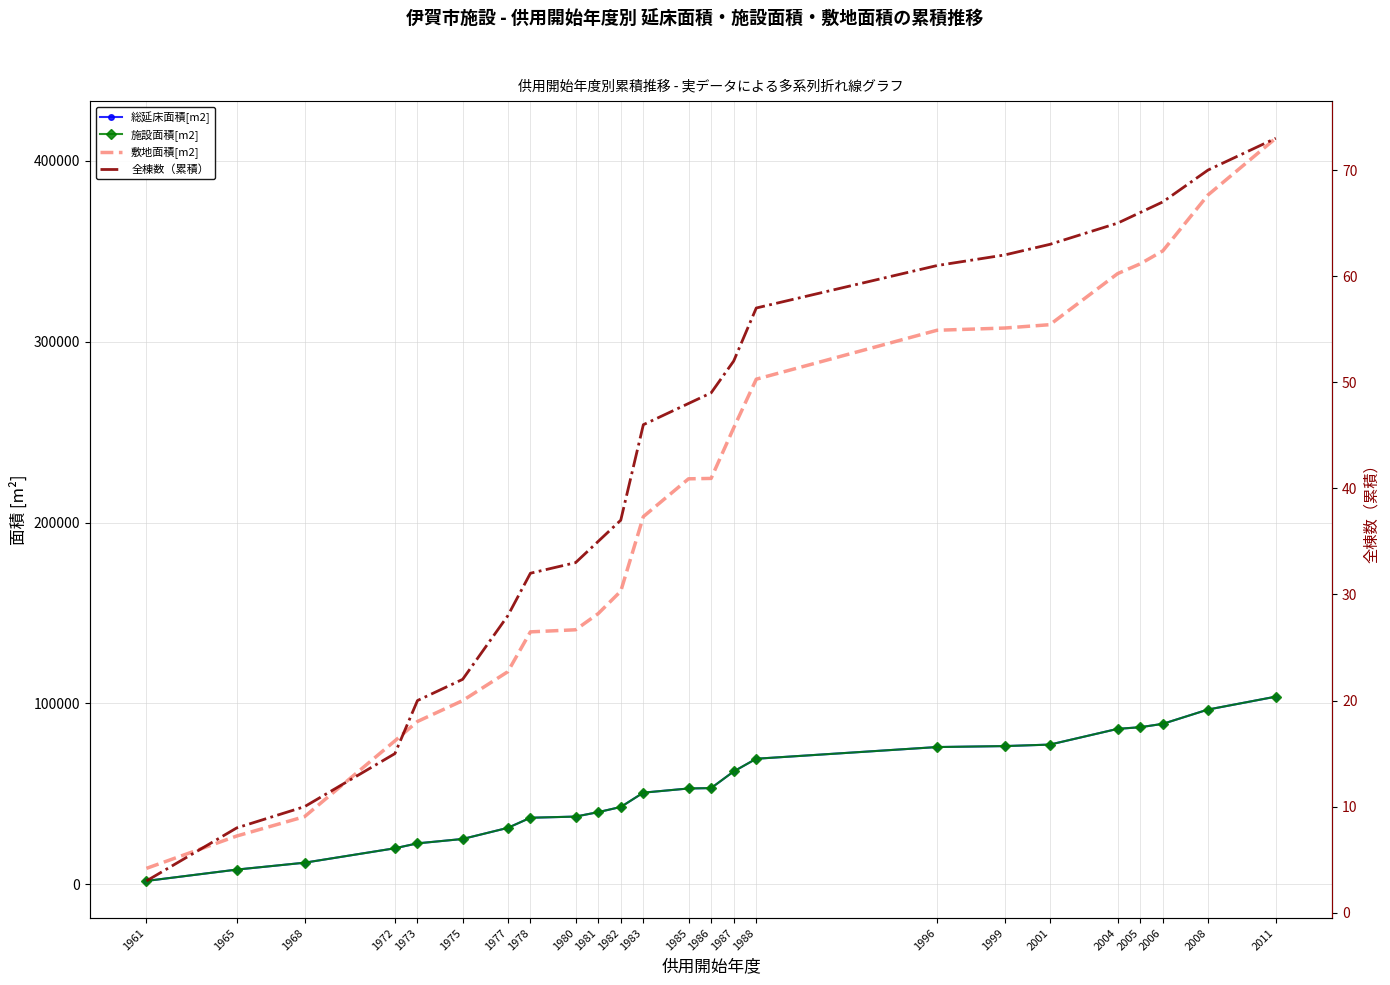

What is the value of the 総延床面積[m2] point at the 10th from the left?

39872.4